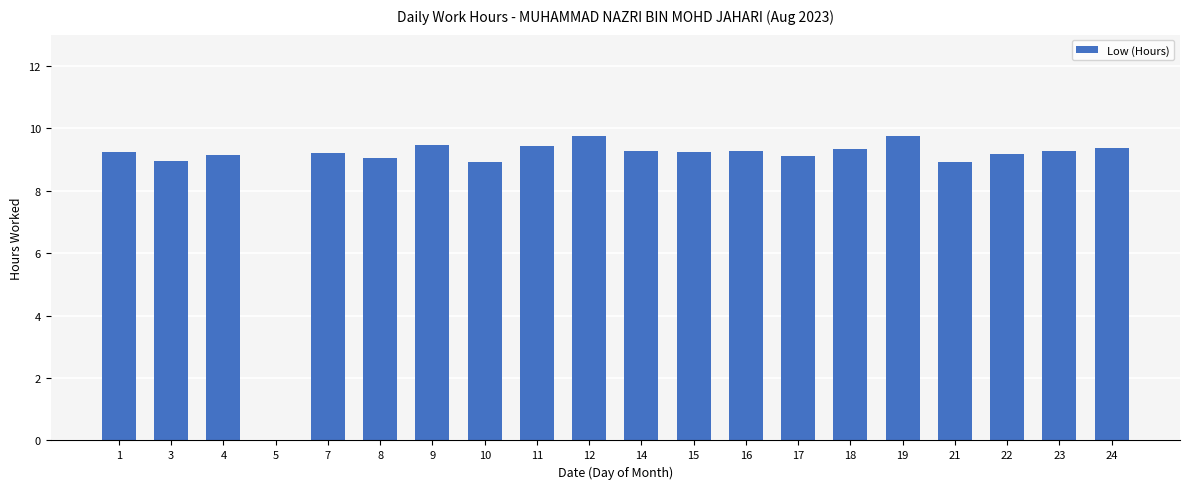

What is the average value?

8.8